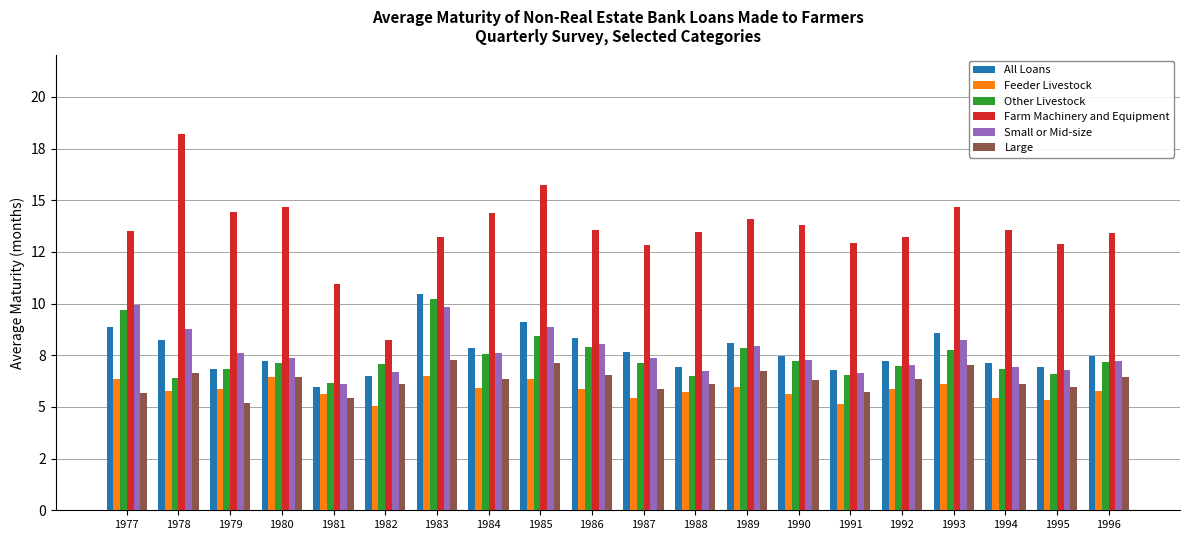

At which label does Large first exceed 6?

1978